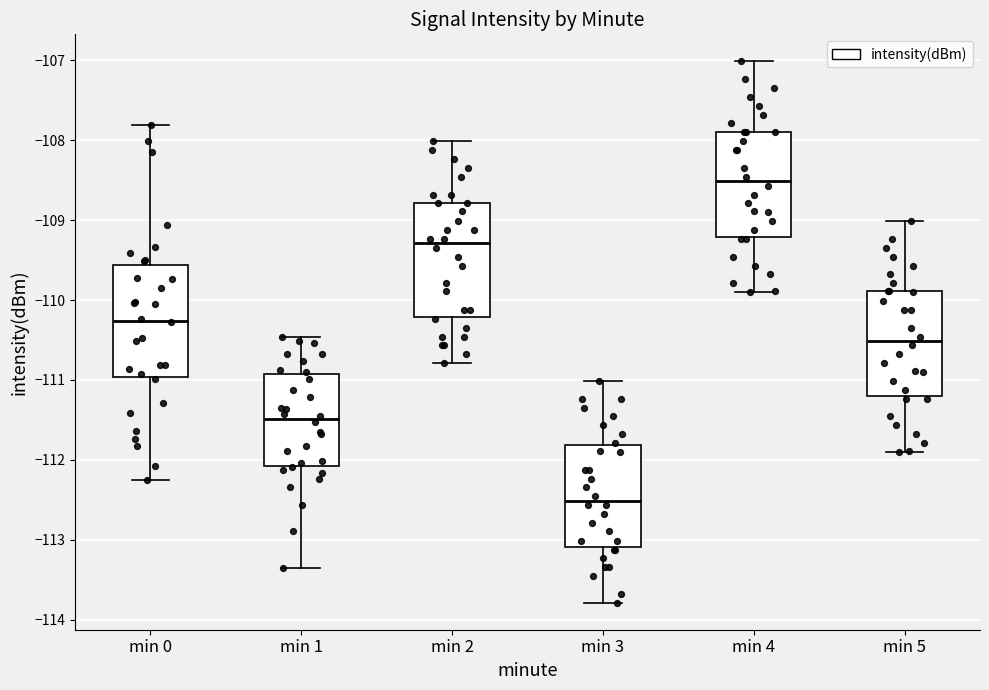

Where does the lower whisker of the box for min 2 end on the y-axis? The values are not printed on the chart, so give them approximately, as read against the axis.

-110.8